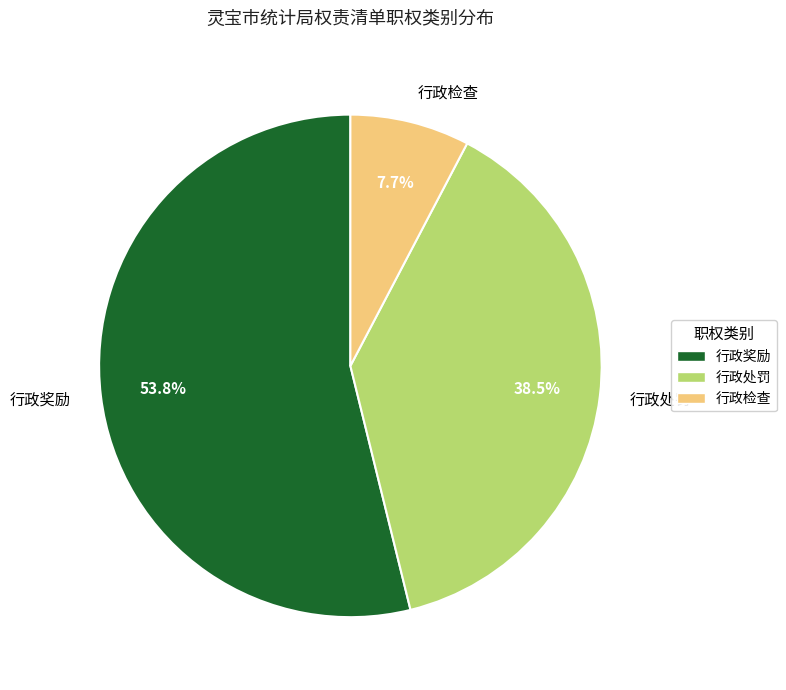

What is the ratio of the value at 行政奖励 to the value at 行政处罚?

1.4